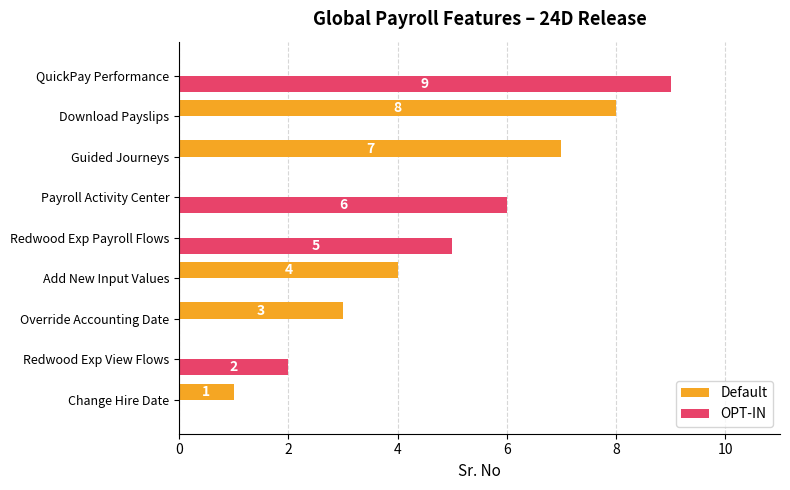

True or false: Default has a value of 5 at Redwood Exp Payroll Flows.

False